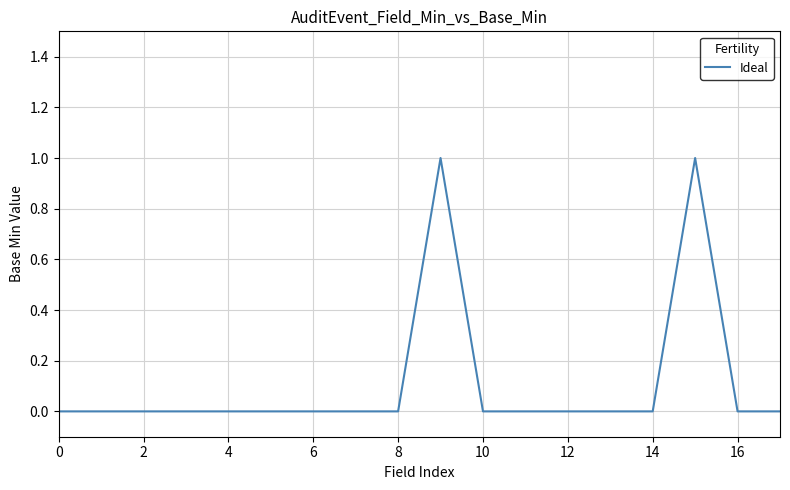

Does the chart display data point markers on the line(s)?

No